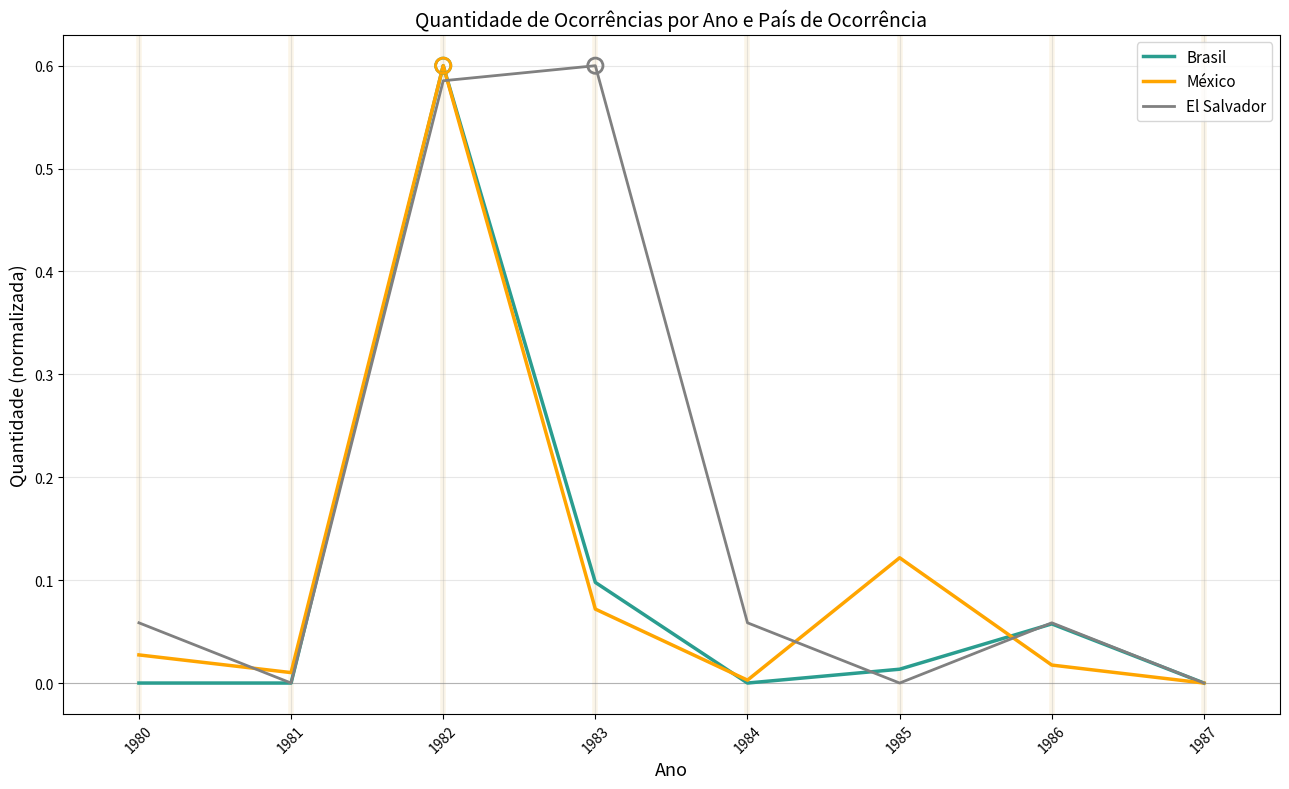

Is it true that Brasil equals 0.0 at 1981?

True